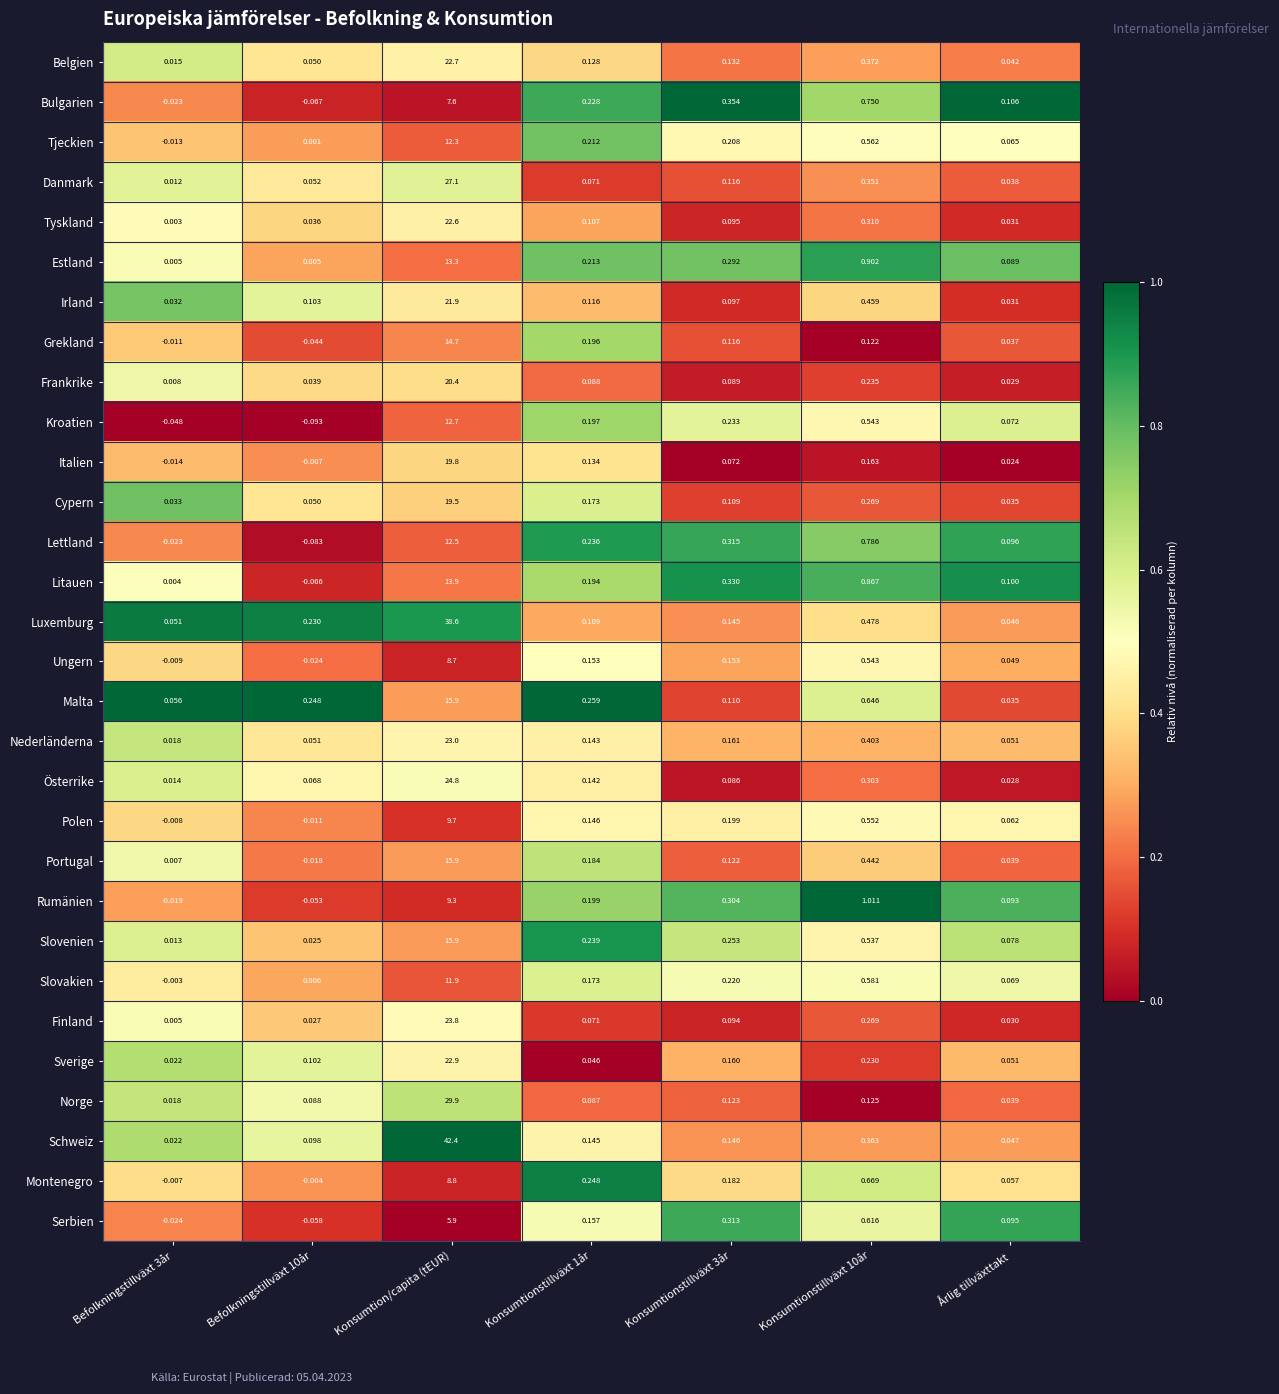

Which series has the largest total across all categories?

Schweiz